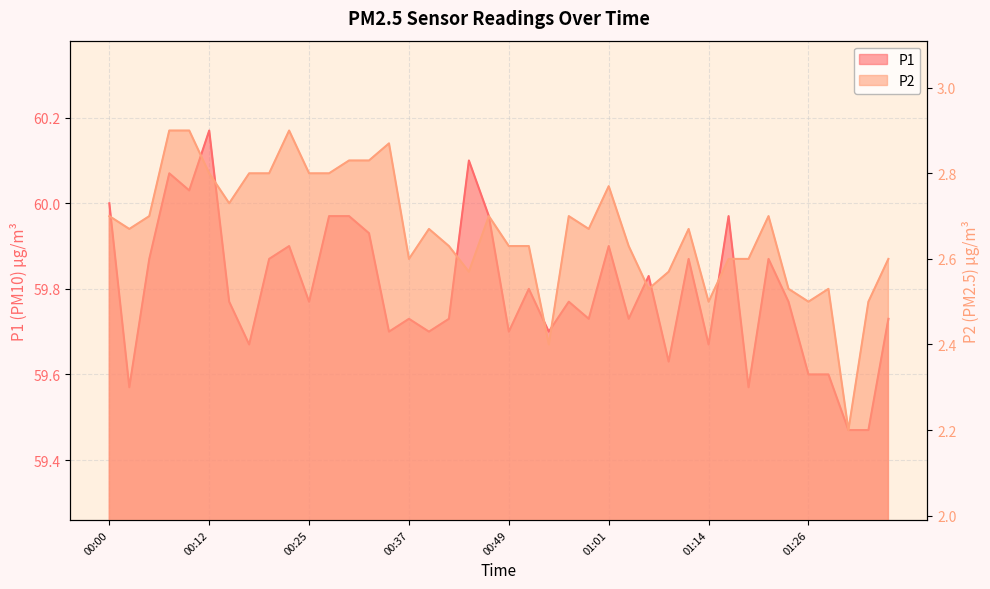

What is the label of the 6th point from the right?

01:23